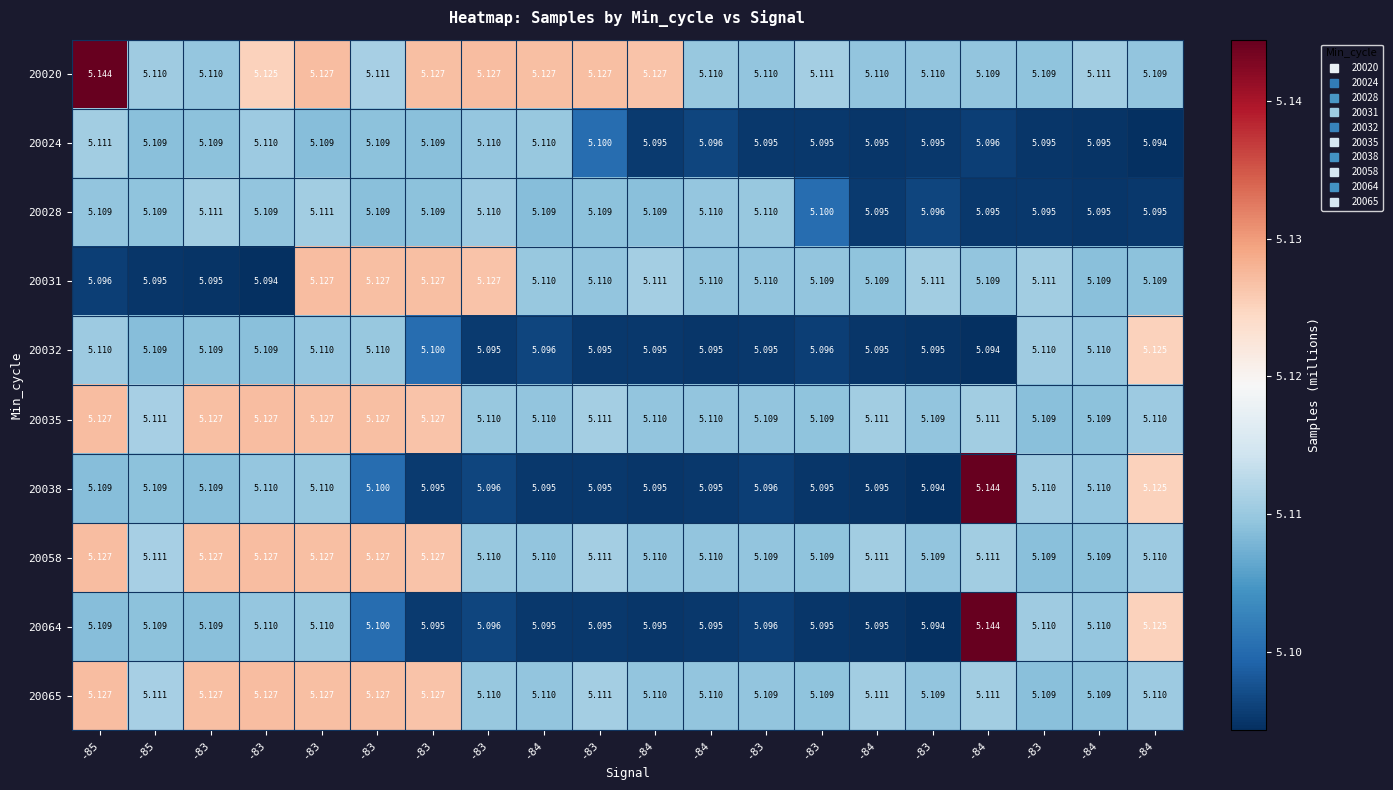

Reading left to right, list all the values displayed in this chart.

20020: -85=5.1	-85=5.1	-83=5.1	-83=5.1	-83=5.1	-83=5.1	-83=5.1	-83=5.1	-84=5.1	-83=5.1	-84=5.1	-84=5.1	-83=5.1	-83=5.1	-84=5.1	-83=5.1	-84=5.1	-83=5.1	-84=5.1	-84=5.1
20024: -85=5.1	-85=5.1	-83=5.1	-83=5.1	-83=5.1	-83=5.1	-83=5.1	-83=5.1	-84=5.1	-83=5.1	-84=5.1	-84=5.1	-83=5.1	-83=5.1	-84=5.1	-83=5.1	-84=5.1	-83=5.1	-84=5.1	-84=5.1
20028: -85=5.1	-85=5.1	-83=5.1	-83=5.1	-83=5.1	-83=5.1	-83=5.1	-83=5.1	-84=5.1	-83=5.1	-84=5.1	-84=5.1	-83=5.1	-83=5.1	-84=5.1	-83=5.1	-84=5.1	-83=5.1	-84=5.1	-84=5.1
20031: -85=5.1	-85=5.1	-83=5.1	-83=5.1	-83=5.1	-83=5.1	-83=5.1	-83=5.1	-84=5.1	-83=5.1	-84=5.1	-84=5.1	-83=5.1	-83=5.1	-84=5.1	-83=5.1	-84=5.1	-83=5.1	-84=5.1	-84=5.1
20032: -85=5.1	-85=5.1	-83=5.1	-83=5.1	-83=5.1	-83=5.1	-83=5.1	-83=5.1	-84=5.1	-83=5.1	-84=5.1	-84=5.1	-83=5.1	-83=5.1	-84=5.1	-83=5.1	-84=5.1	-83=5.1	-84=5.1	-84=5.1
20035: -85=5.1	-85=5.1	-83=5.1	-83=5.1	-83=5.1	-83=5.1	-83=5.1	-83=5.1	-84=5.1	-83=5.1	-84=5.1	-84=5.1	-83=5.1	-83=5.1	-84=5.1	-83=5.1	-84=5.1	-83=5.1	-84=5.1	-84=5.1
20038: -85=5.1	-85=5.1	-83=5.1	-83=5.1	-83=5.1	-83=5.1	-83=5.1	-83=5.1	-84=5.1	-83=5.1	-84=5.1	-84=5.1	-83=5.1	-83=5.1	-84=5.1	-83=5.1	-84=5.1	-83=5.1	-84=5.1	-84=5.1
20058: -85=5.1	-85=5.1	-83=5.1	-83=5.1	-83=5.1	-83=5.1	-83=5.1	-83=5.1	-84=5.1	-83=5.1	-84=5.1	-84=5.1	-83=5.1	-83=5.1	-84=5.1	-83=5.1	-84=5.1	-83=5.1	-84=5.1	-84=5.1
20064: -85=5.1	-85=5.1	-83=5.1	-83=5.1	-83=5.1	-83=5.1	-83=5.1	-83=5.1	-84=5.1	-83=5.1	-84=5.1	-84=5.1	-83=5.1	-83=5.1	-84=5.1	-83=5.1	-84=5.1	-83=5.1	-84=5.1	-84=5.1
20065: -85=5.1	-85=5.1	-83=5.1	-83=5.1	-83=5.1	-83=5.1	-83=5.1	-83=5.1	-84=5.1	-83=5.1	-84=5.1	-84=5.1	-83=5.1	-83=5.1	-84=5.1	-83=5.1	-84=5.1	-83=5.1	-84=5.1	-84=5.1